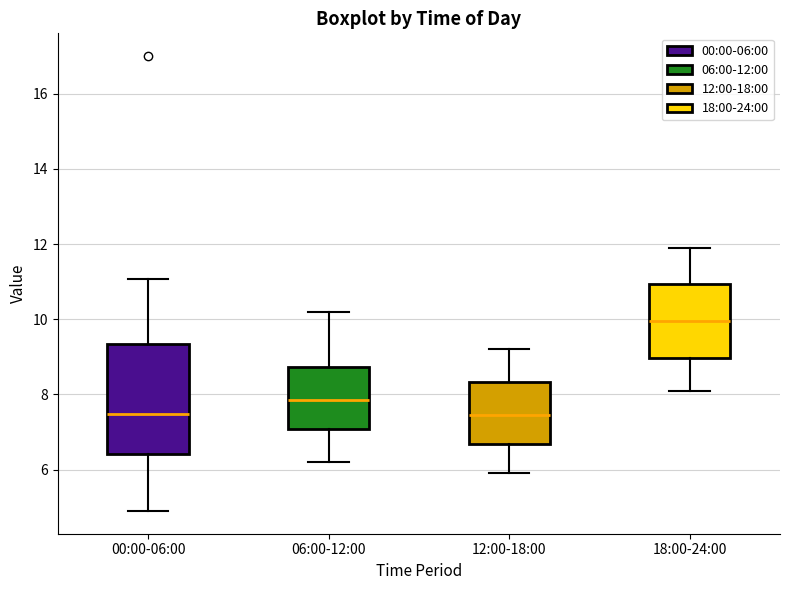

Where is the lower edge of the box for 00:00-06:00 on the y-axis? The values are not printed on the chart, so give them approximately, as read against the axis.

6.4